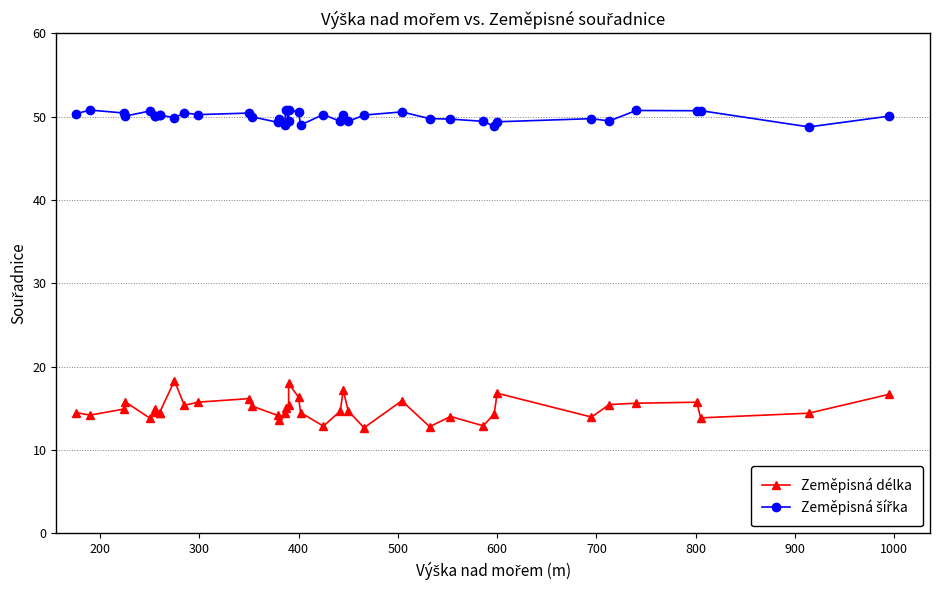

What are all the series names shown in the legend?

Zeměpisná délka, Zeměpisná šířka